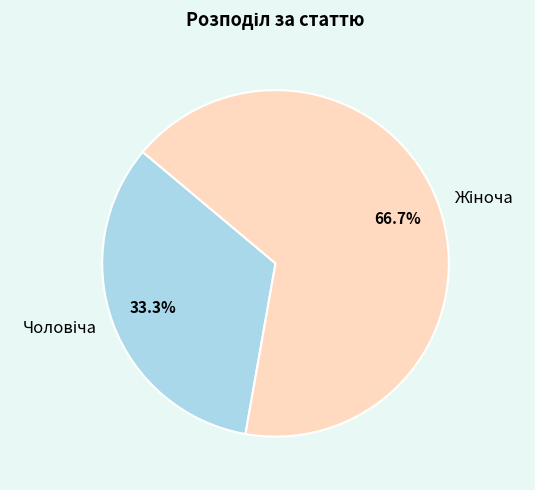

Is there a majority slice in this chart?

Yes